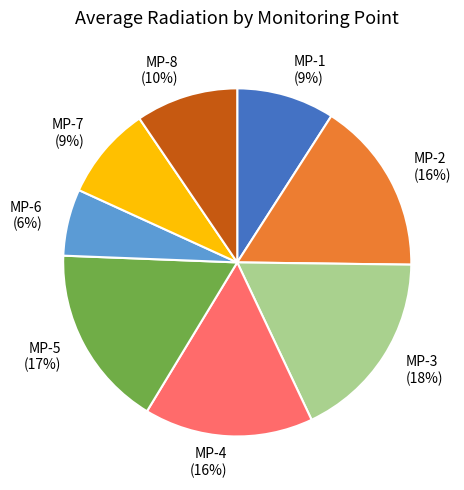

To the nearest percent, what is the average slice percentage?

12%